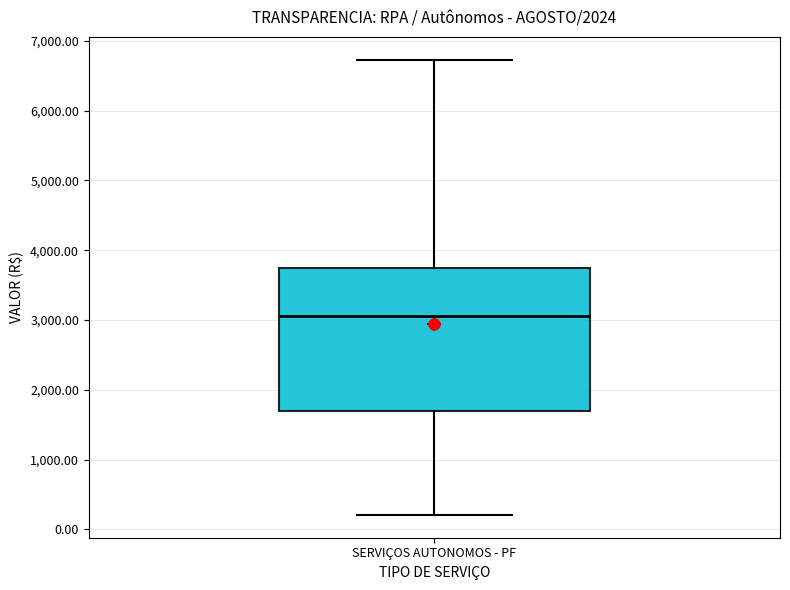

Transcribe this box plot: give where the median line is, the range the box spans, and where the two whiskers end, as read against the y-axis. The values are not printed on the chart, so give them approximately, as read against the axis.

median 3100, box 1700 to 3700, whiskers 200 to 6700